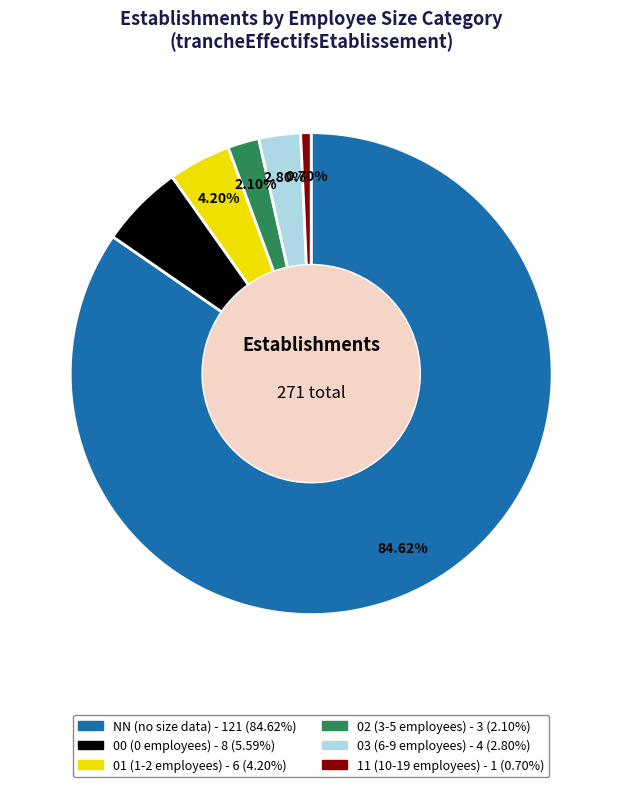

To the nearest percent, what is the average slice percentage?

17%